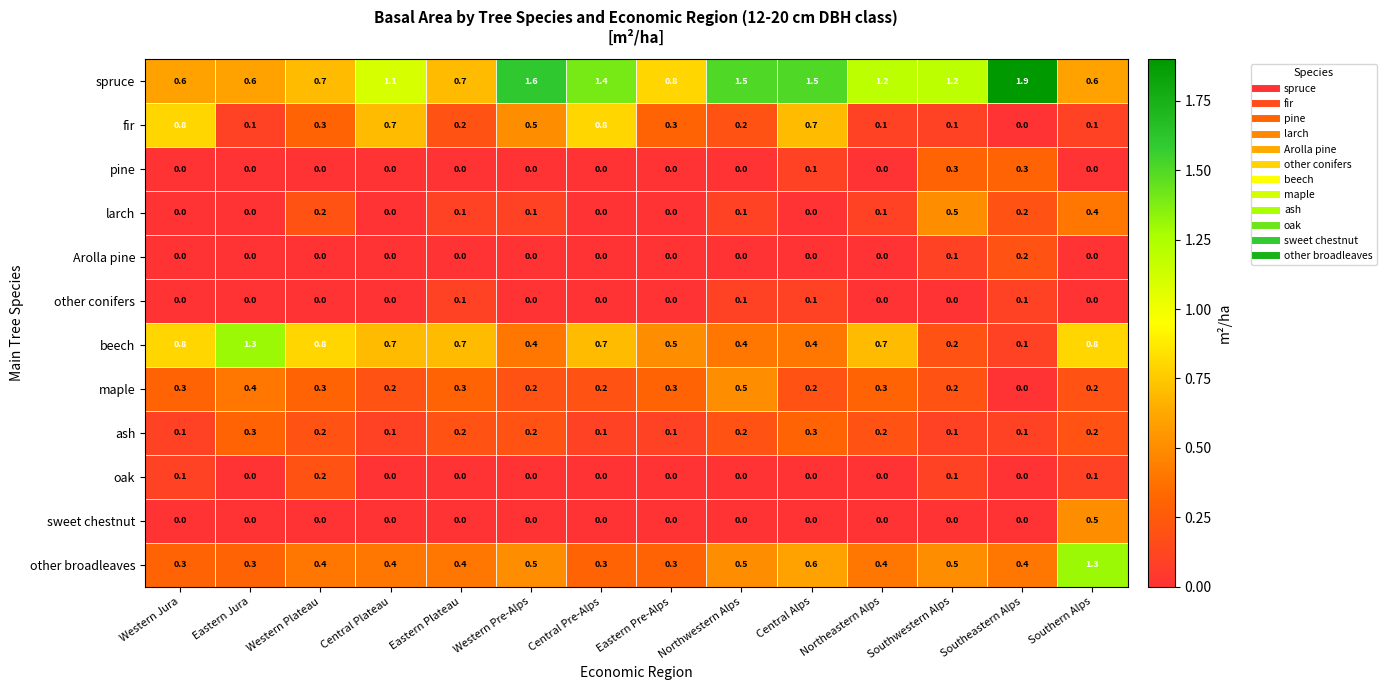

Count the number of categories in the chart.

14